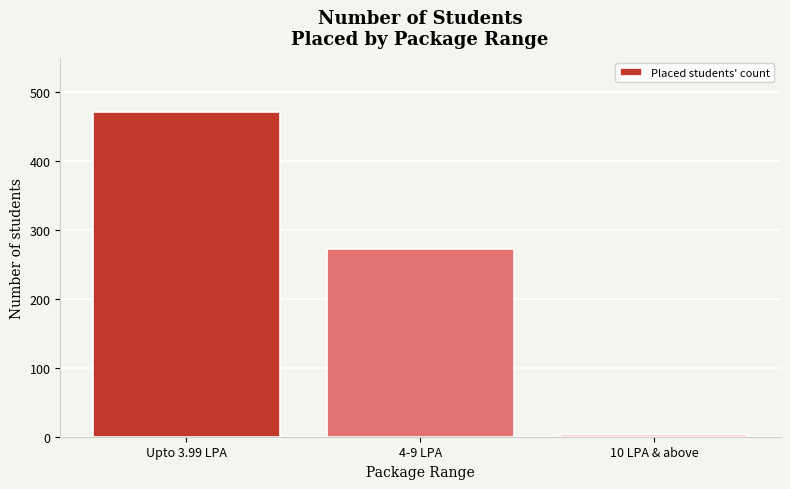

List the labels in order of value, smallest first.

10 LPA & above, 4-9 LPA, Upto 3.99 LPA